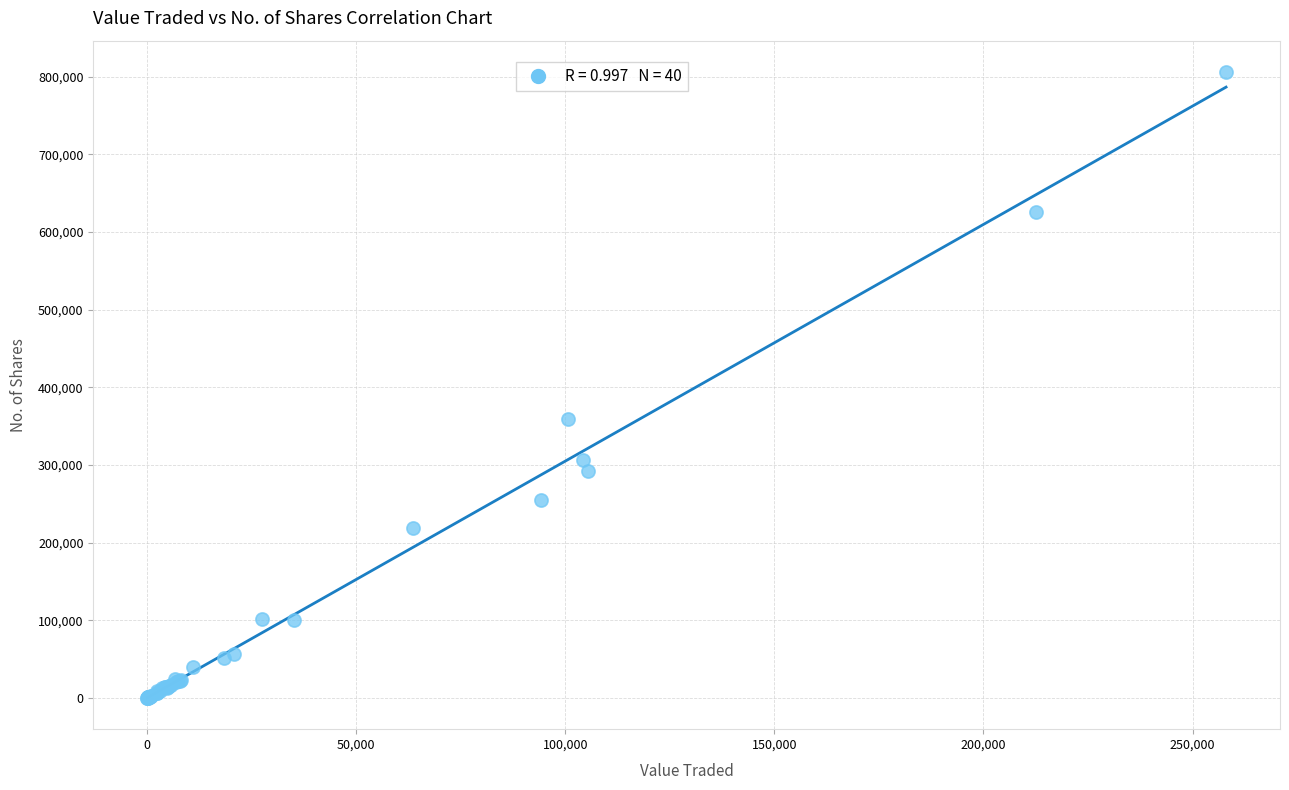

What Y value in the scatter plot is closest to 403183?

359062